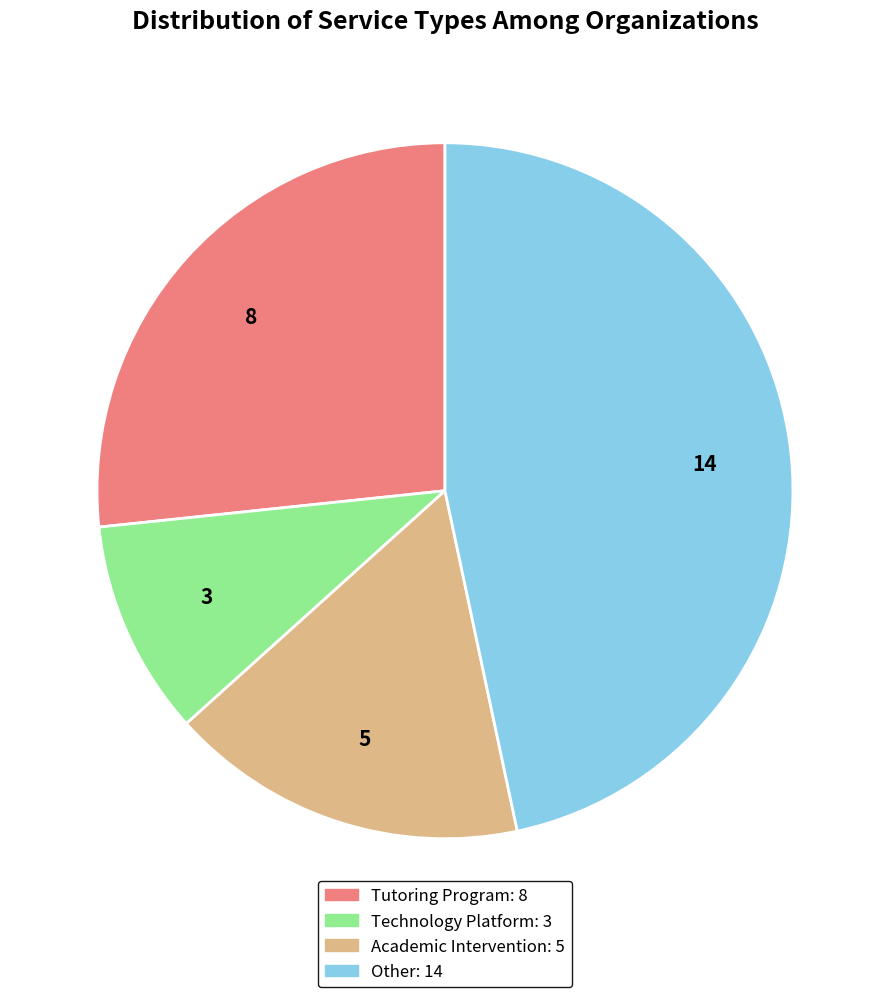

Does any single category account for the majority?

No